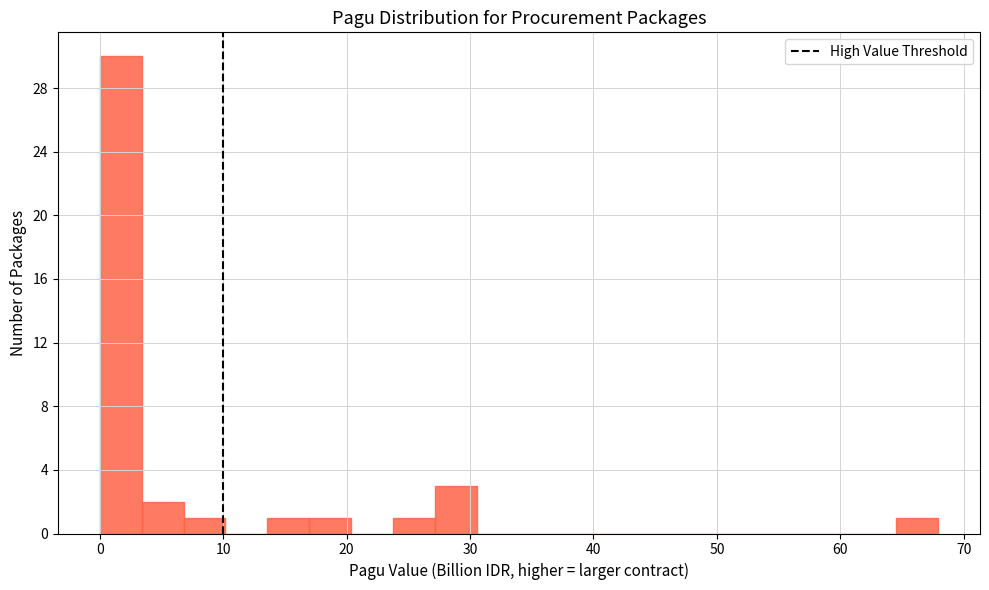

Around what value on the x-axis is the tallest bar? Give the approximate position of its centre, as read against the axis.

2